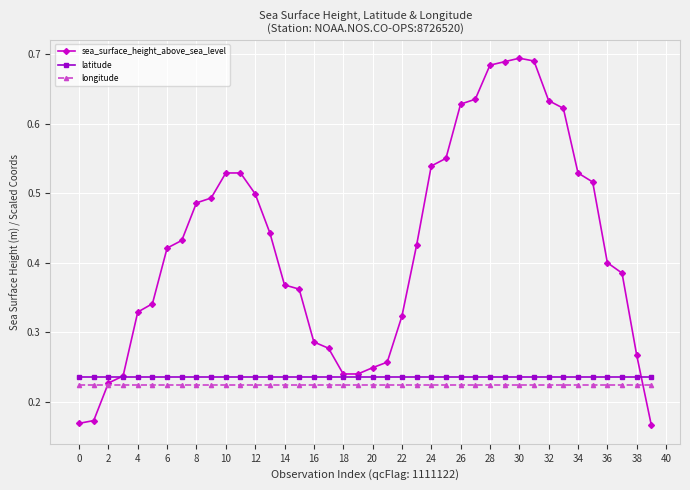

Which series has the largest total across all categories?

sea_surface_height_above_sea_level